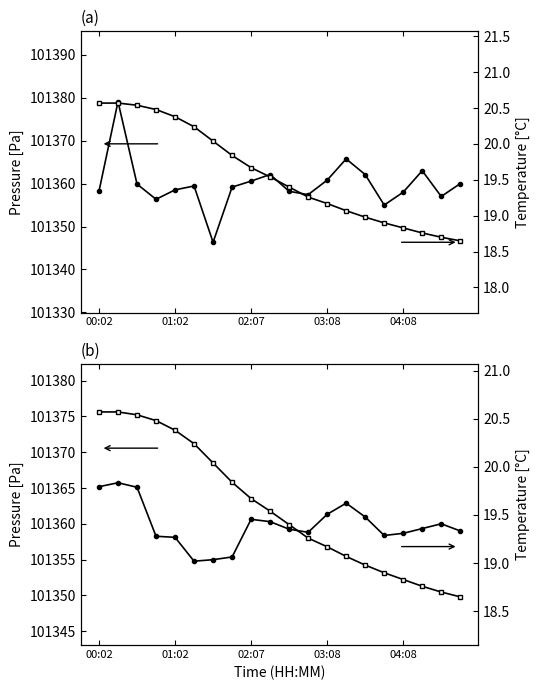

What is the difference between the second highest and second lowest values in the pressure (smoothed) series?

10.2